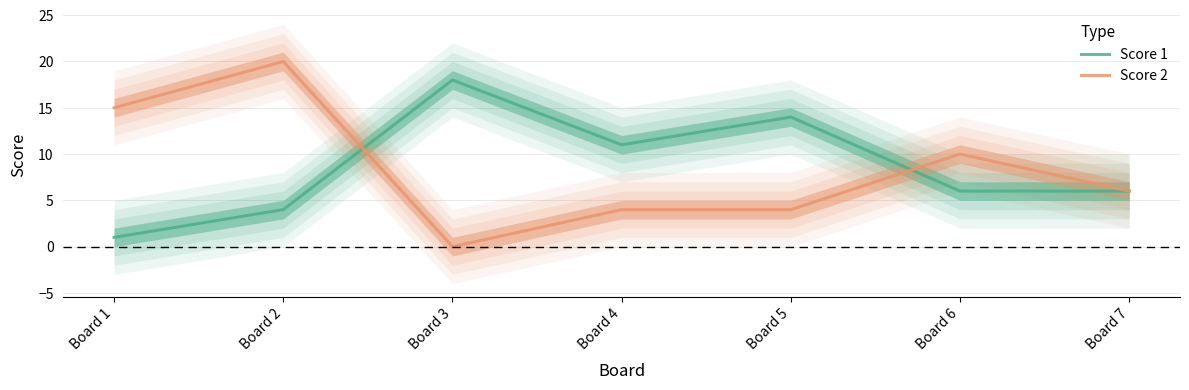

What is the value of the Score 1 point at the 7th from the left?

6